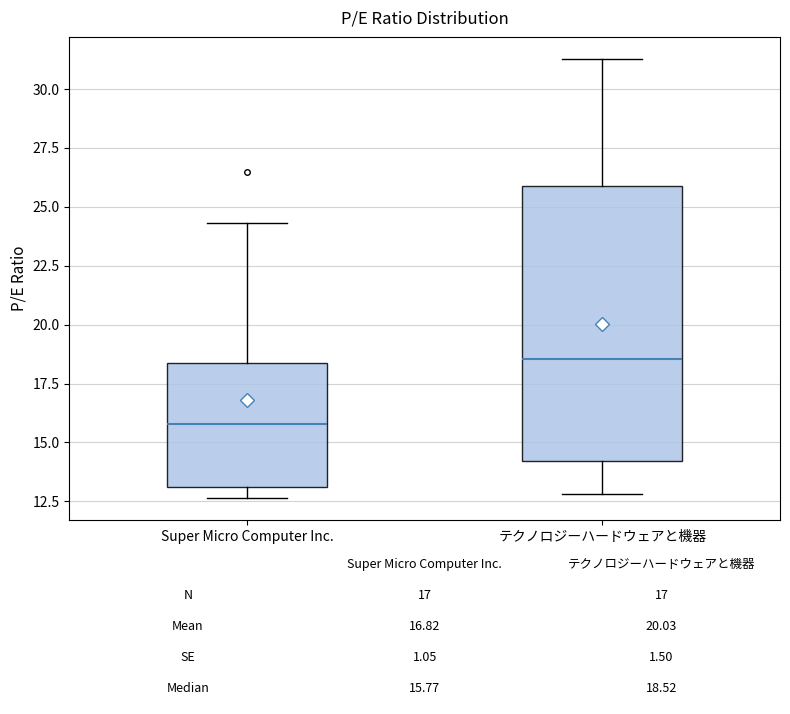

Which box has the highest median line?

テクノロジーハードウェアと機器